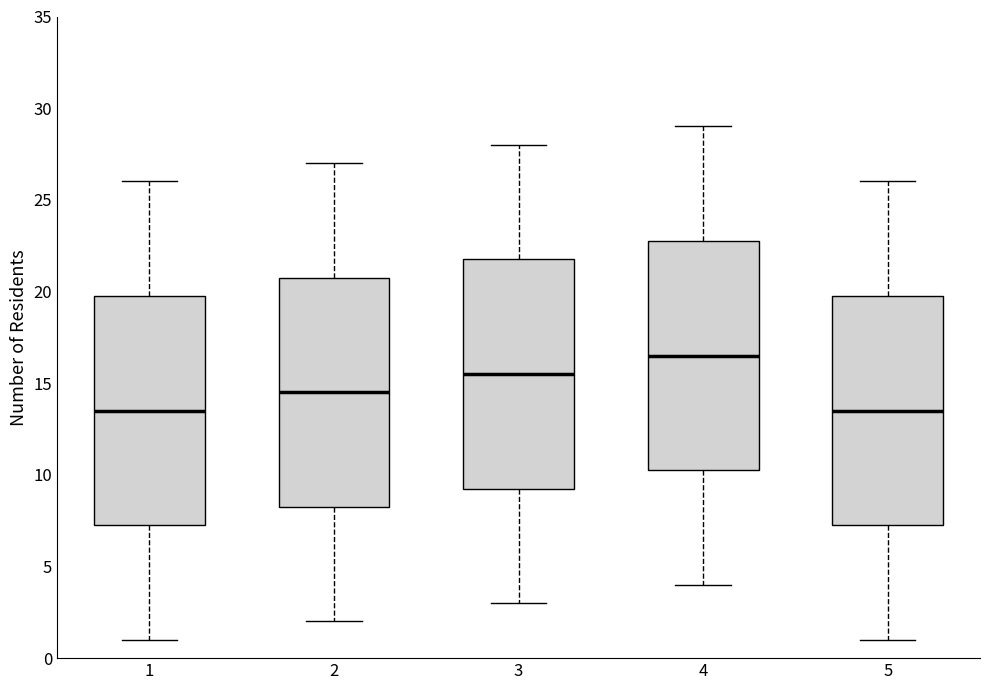

Reading left to right, read every box against the y-axis: the position of its median line, the range the box covers, and the ends of its whiskers. The values are not printed on the chart, so give them approximately, as read against the axis.

1: median 13.5, box 7.5 to 20.0, whiskers 1.0 to 26.0
2: median 14.5, box 8.5 to 21.0, whiskers 2.0 to 27.0
3: median 15.5, box 9.5 to 22.0, whiskers 3.0 to 28.0
4: median 16.5, box 10.5 to 23.0, whiskers 4.0 to 29.0
5: median 13.5, box 7.5 to 20.0, whiskers 1.0 to 26.0